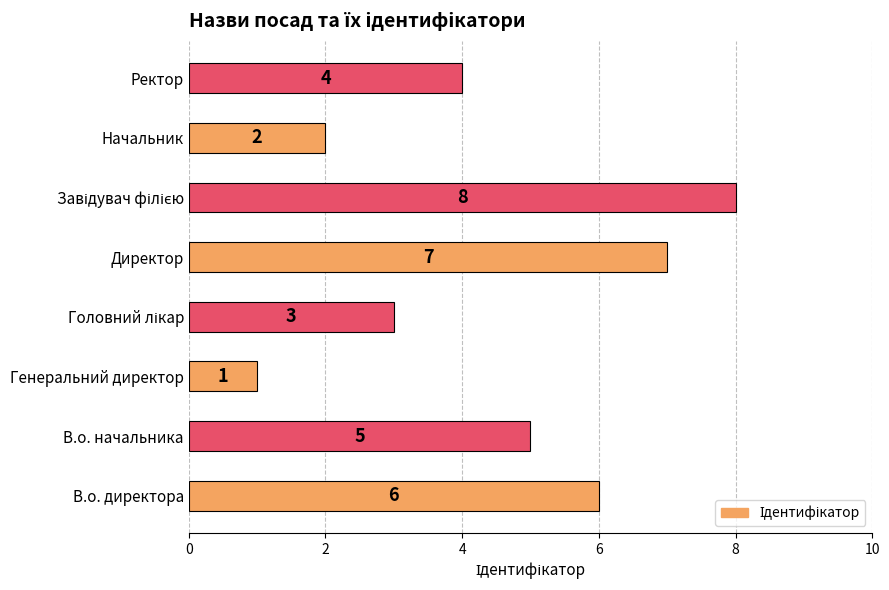

The value at Ректор is 1. True or false?

False